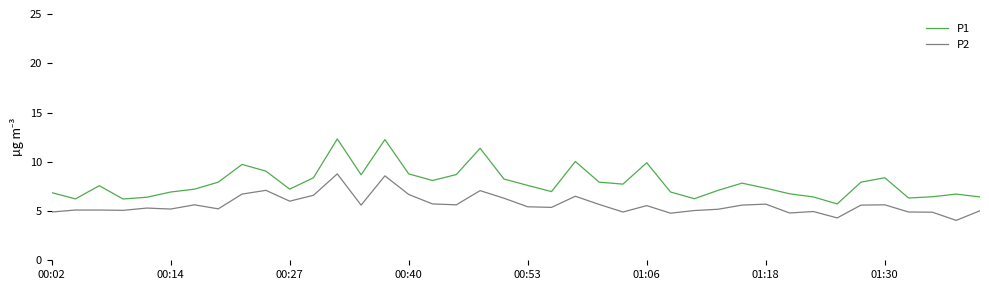

True or false: P2 and P1 intersect in this chart.

False